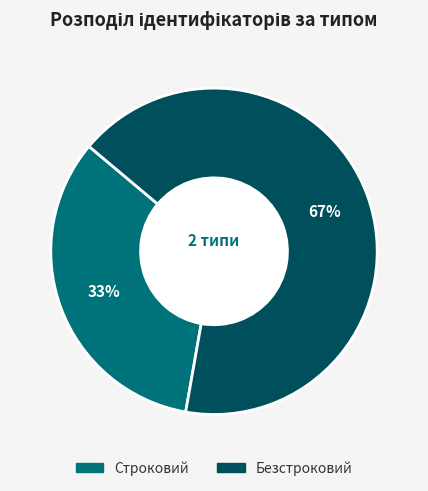

To the nearest percent, what is the combined percentage of Строковий and Безстроковий?

100%